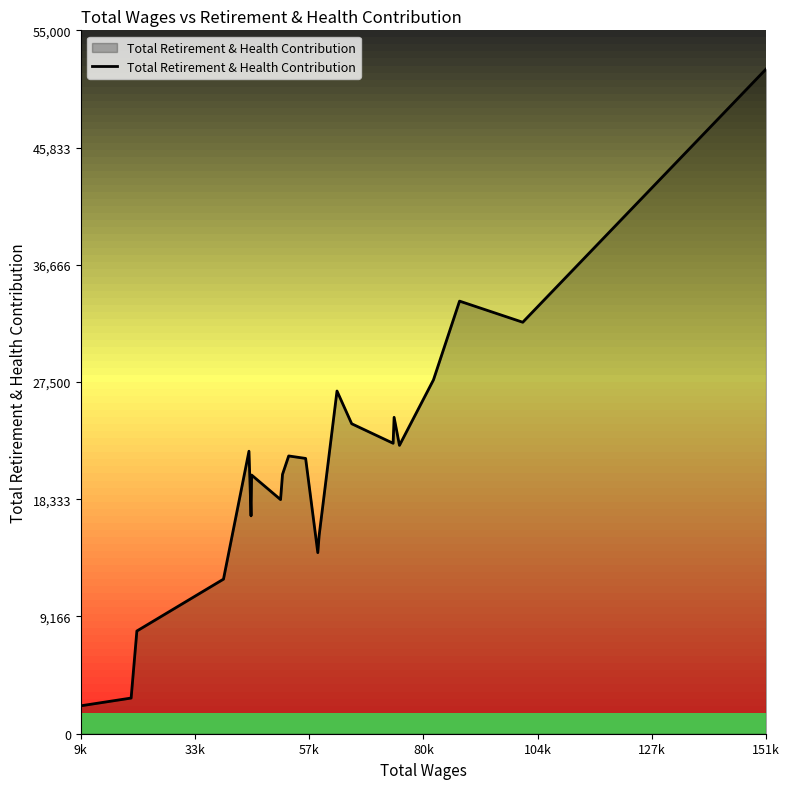

What is the smallest value displayed?

2183